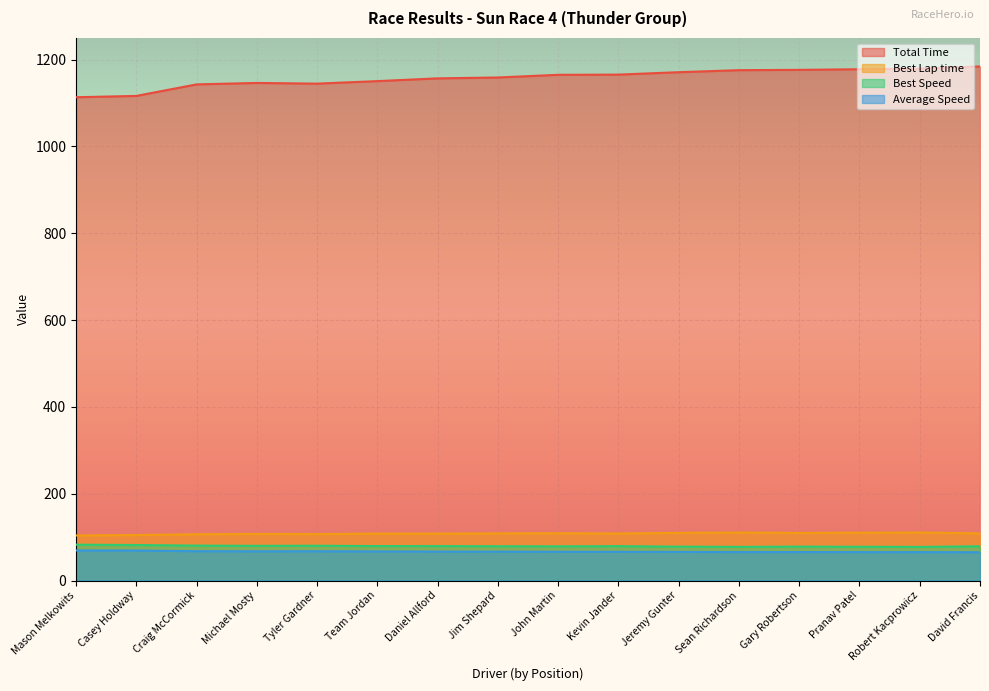

What are all the series names shown in the legend?

Total Time, Best Lap time, Best Speed, Average Speed